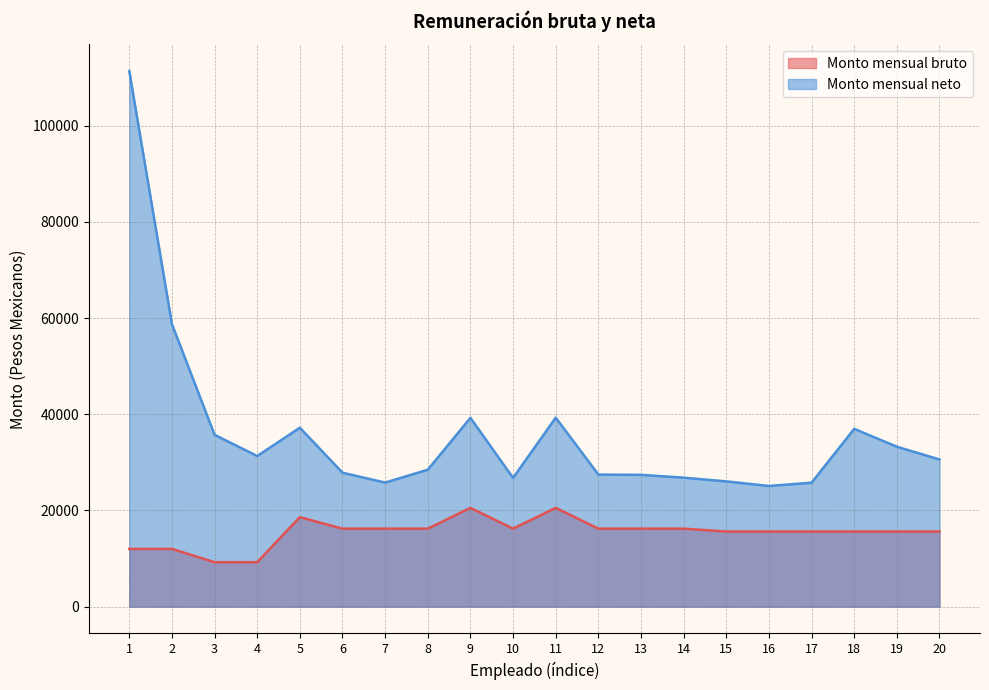

Where is the first local maximum for Monto mensual neto?

5